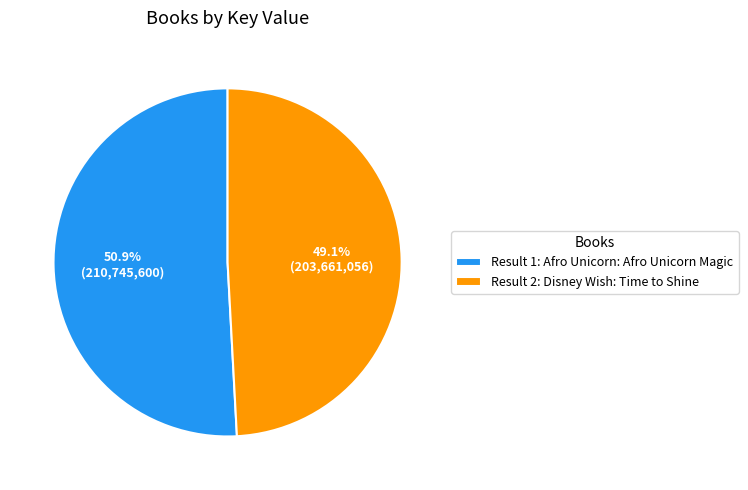

To the nearest percent, what is the average slice percentage?

50%